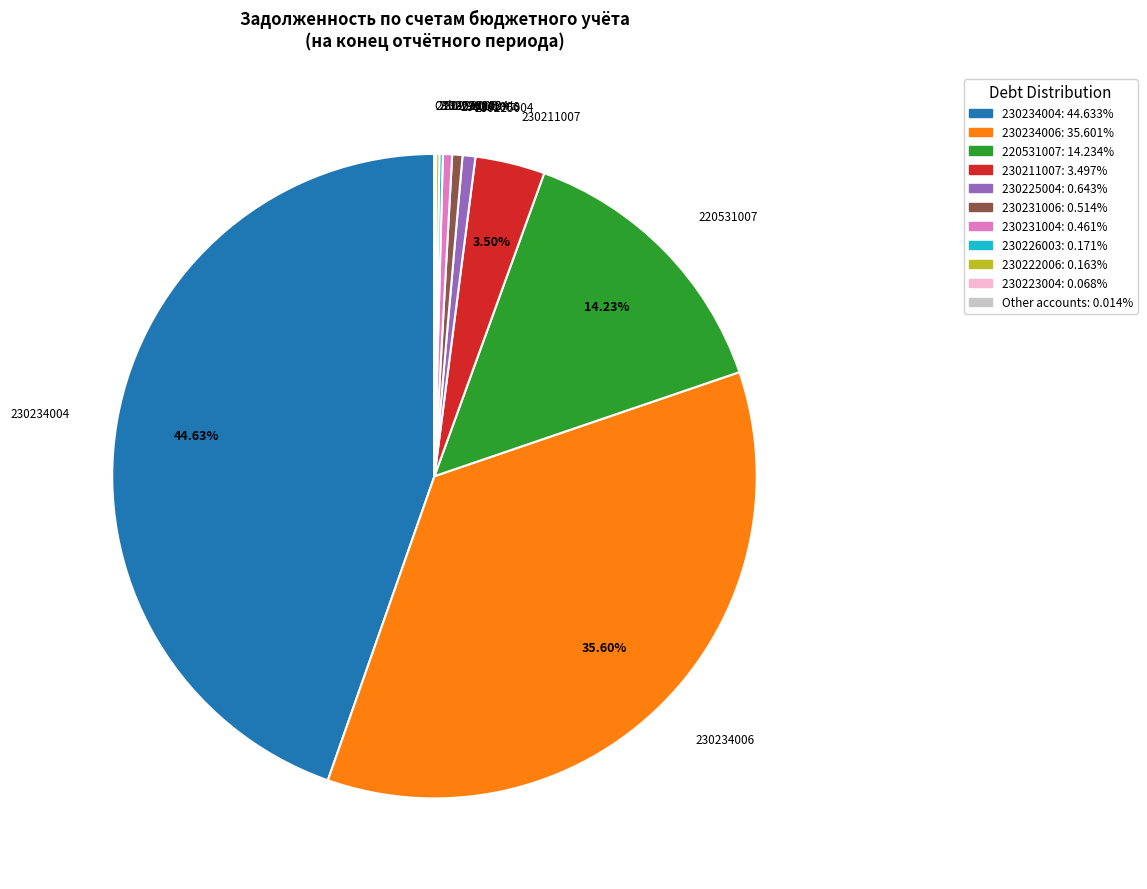

Does any single category account for the majority?

No